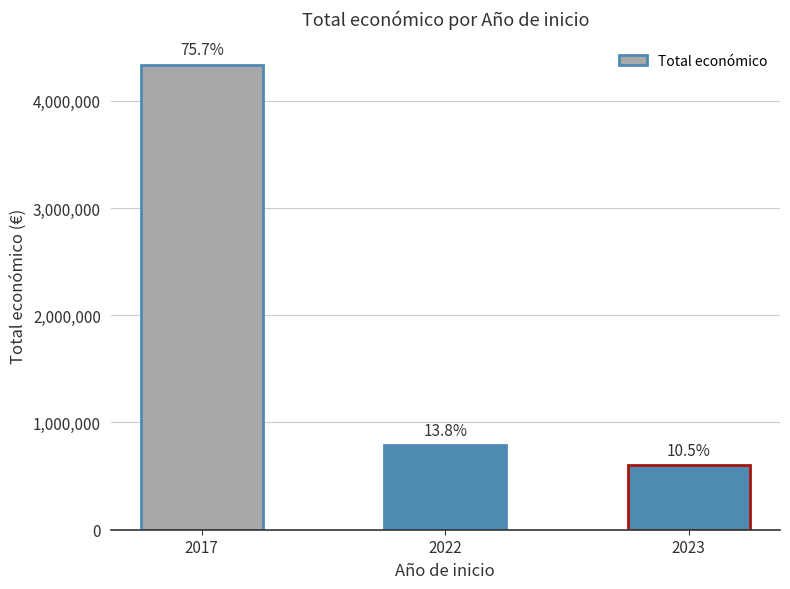

What is the value of the 1st bar from the left?

4337624